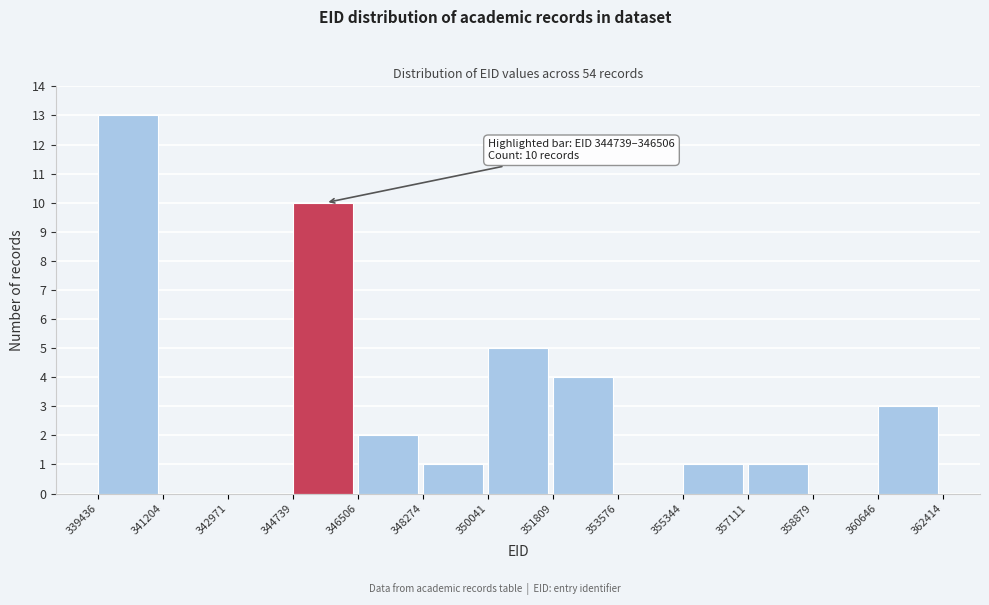

Over which range of the x-axis is the bar tallest?

339436 to 341204